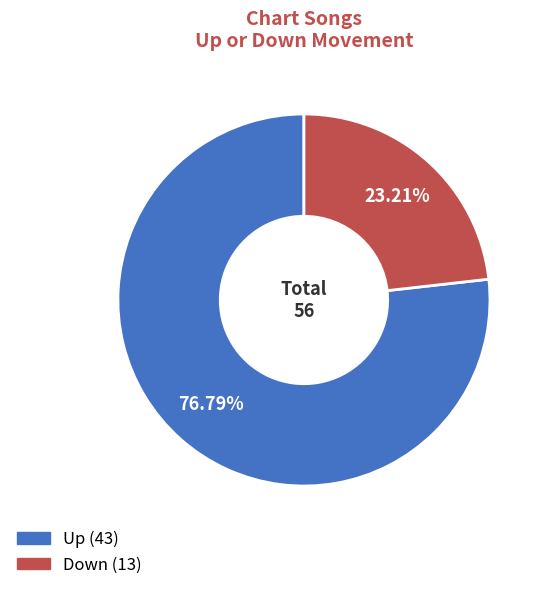

What percentage is the Down slice, to the nearest percent?

23%